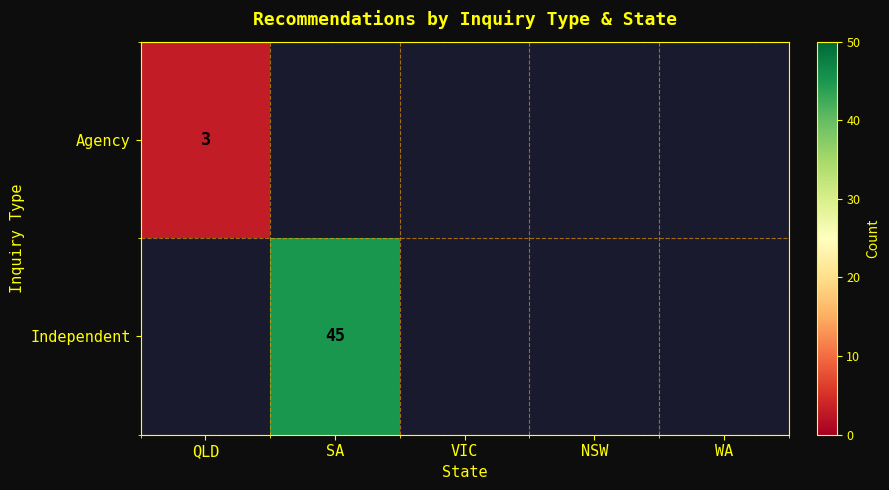

The value of Agency at QLD is 4. True or false?

False